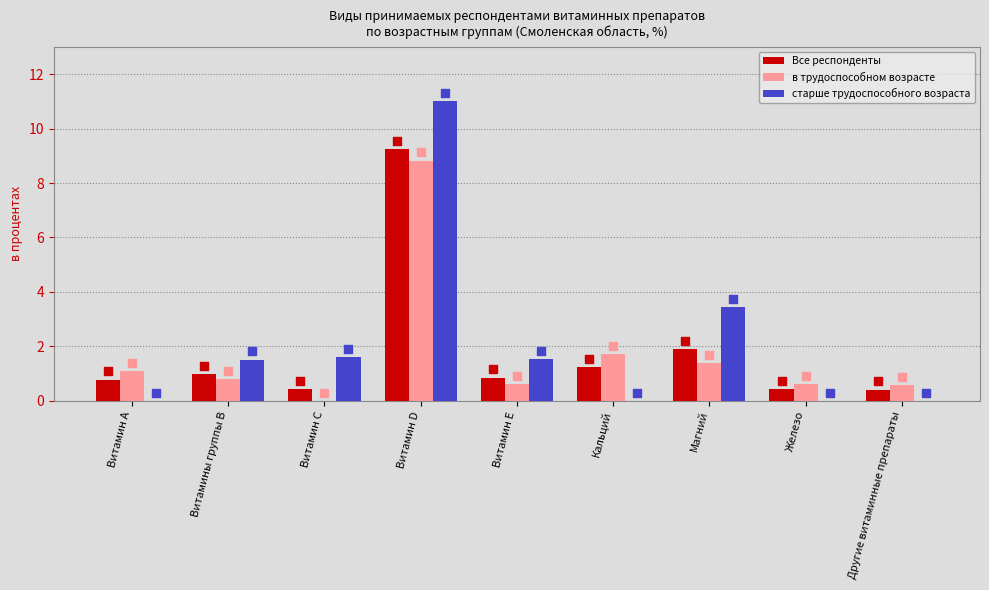

What is the total value across all series at Кальций?

3.0